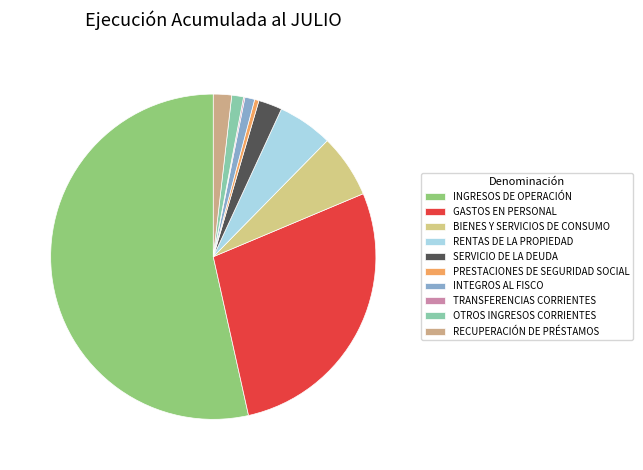

Between RECUPERACIÓN DE PRÉSTAMOS and GASTOS EN PERSONAL, which is larger?

GASTOS EN PERSONAL